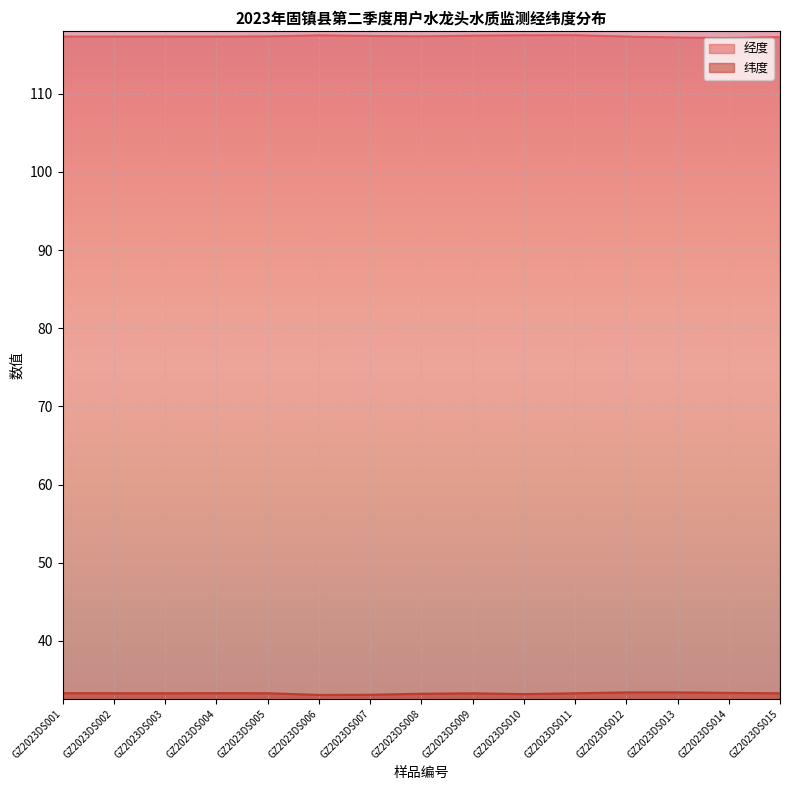

Reading left to right, list all the values displayed in this chart.

经度: 117.3	117.3	117.3	117.3	117.3	117.5	117.4	117.3	117.4	117.5	117.5	117.3	117.2	117.1	117.3
纬度: 33.3	33.3	33.3	33.3	33.3	33.1	33.1	33.2	33.3	33.2	33.3	33.4	33.4	33.4	33.3